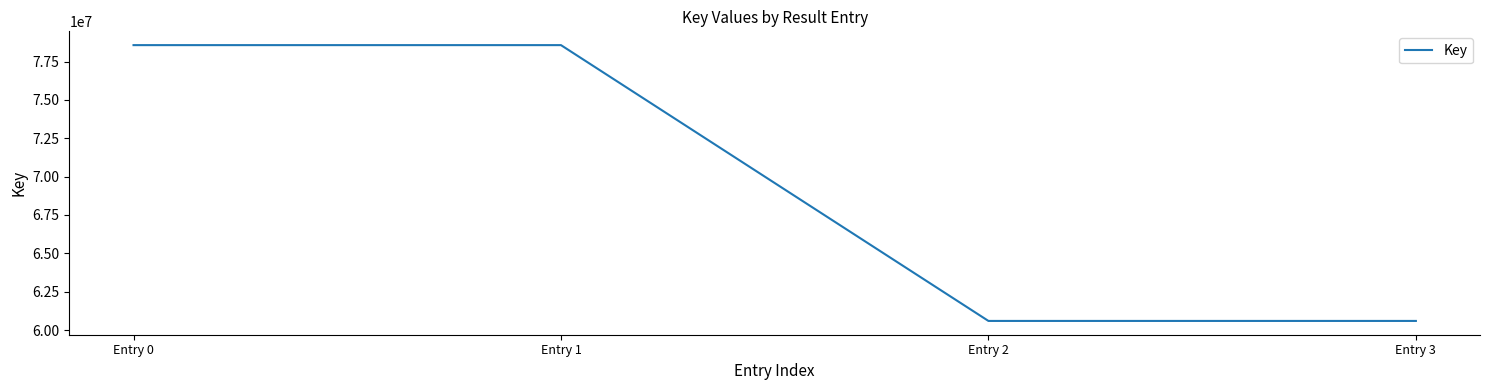

What is the sum of the values at Entry 3 and Entry 2?

121183818